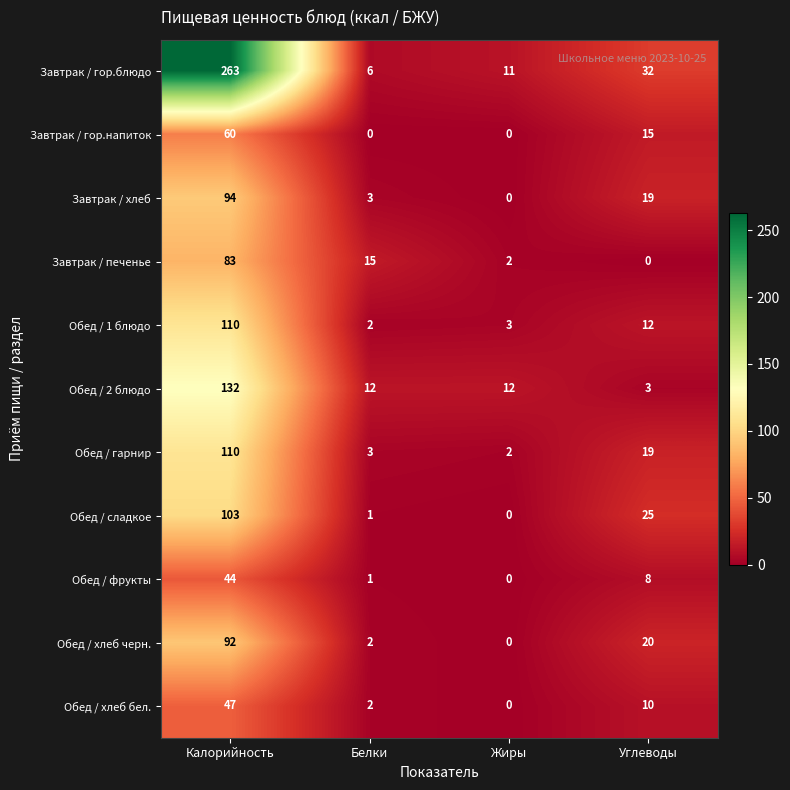

How many series are shown in this chart?

11